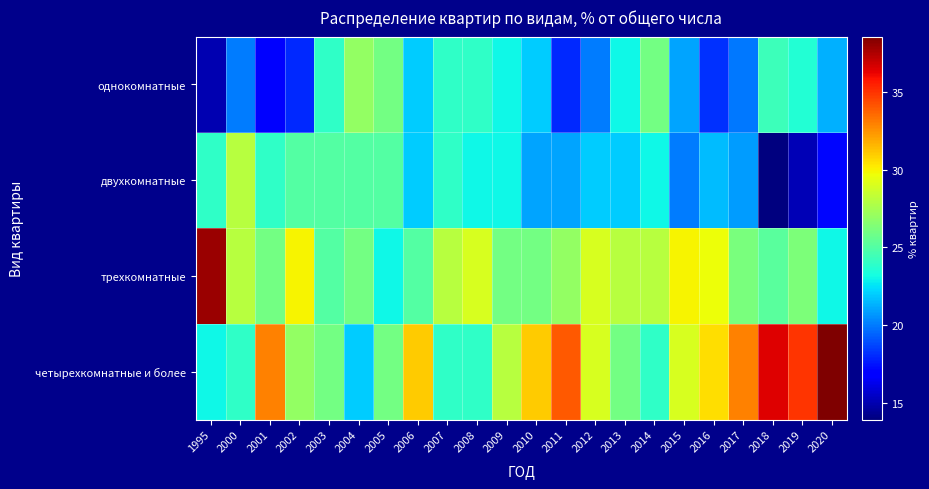

Between 2011 and 2012, which series saw the biggest shift?

четырехкомнатные и более